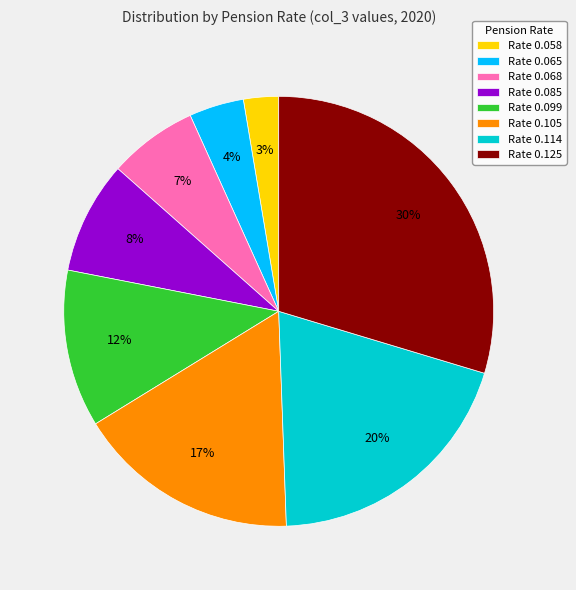

Between Rate 0.068 and Rate 0.105, which is larger?

Rate 0.105